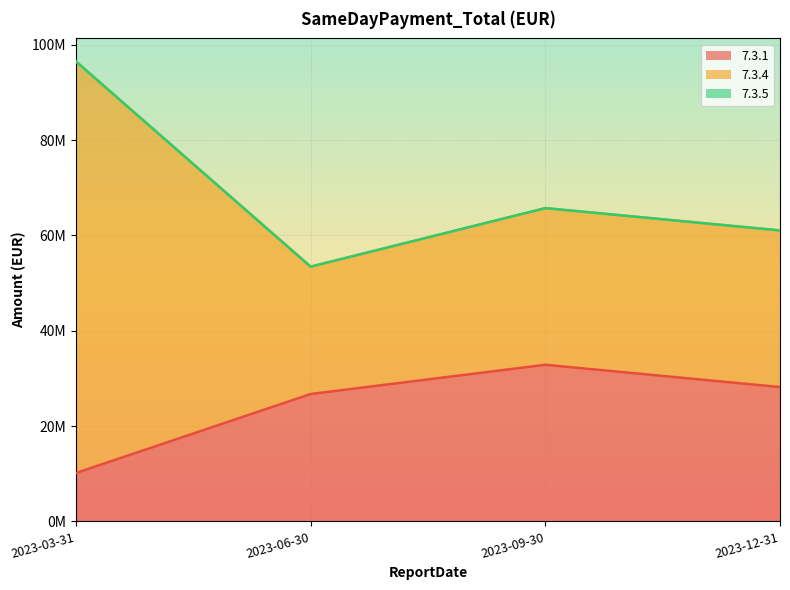

What is the sum of the 7.3.4 values at 2023-09-30 and 2023-03-31?

162262561.0